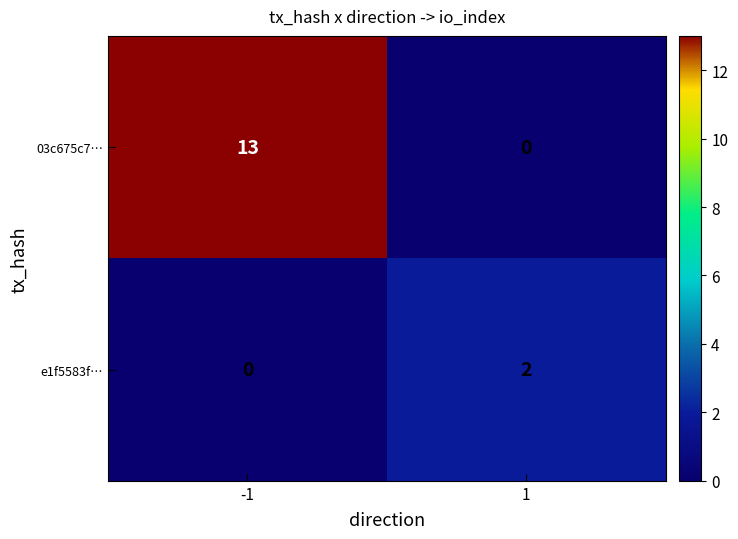

The e1f5583f… series shows 1 at 1. True or false?

False